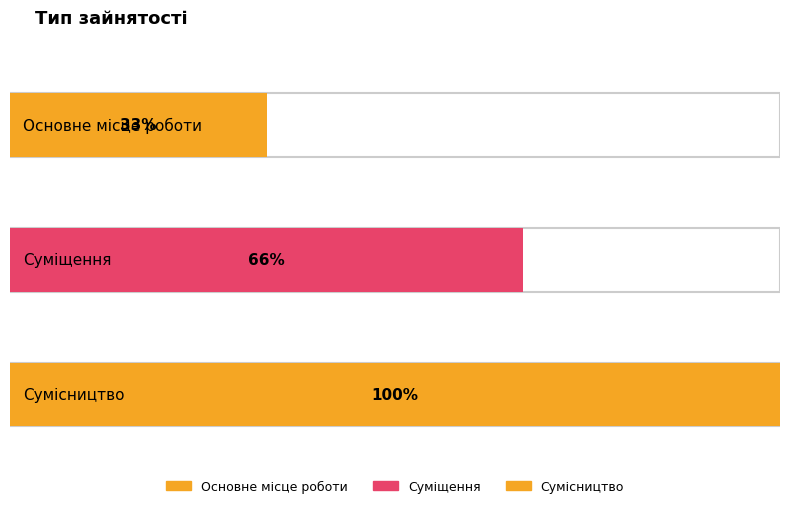

How many categories are shown in the chart?

3